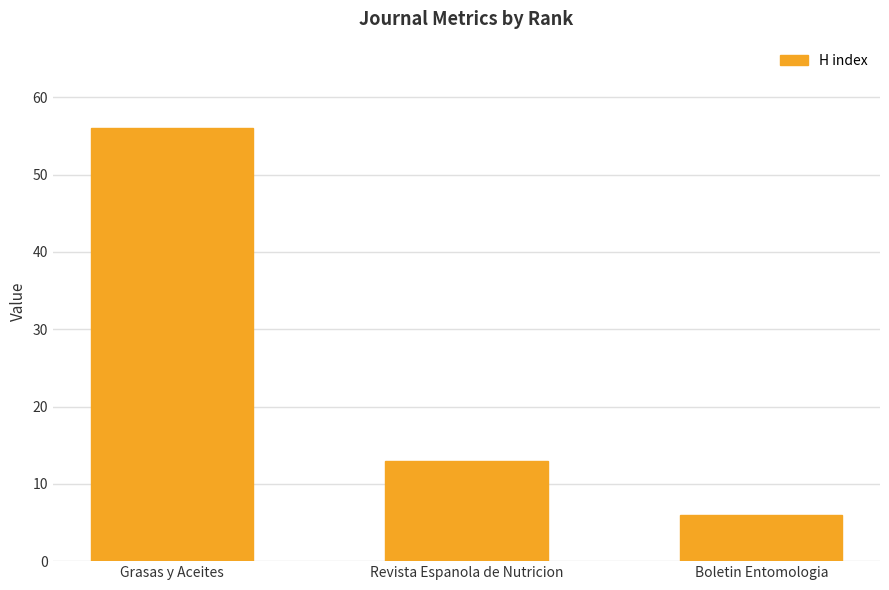

List the labels in order of value, largest first.

Grasas y Aceites, Revista Espanola de Nutricion, Boletin Entomologia